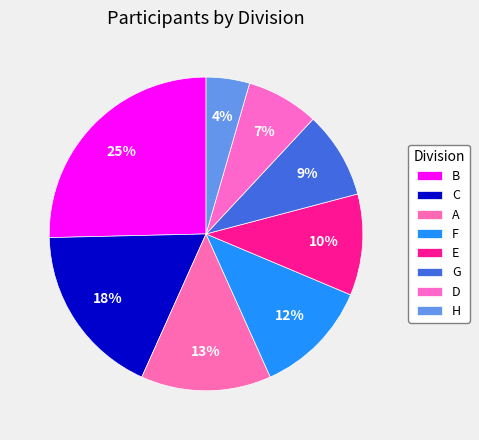

What is the ratio of the value at D to the value at F?

0.6